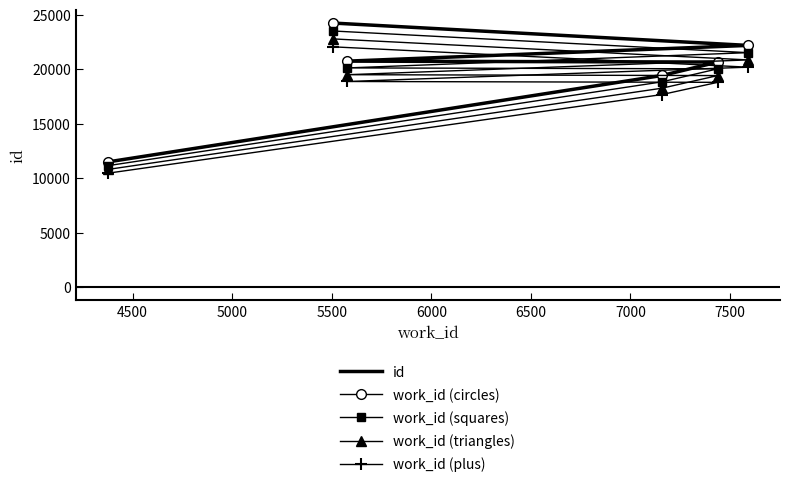

True or false: work_id (squares) and id intersect in this chart.

False